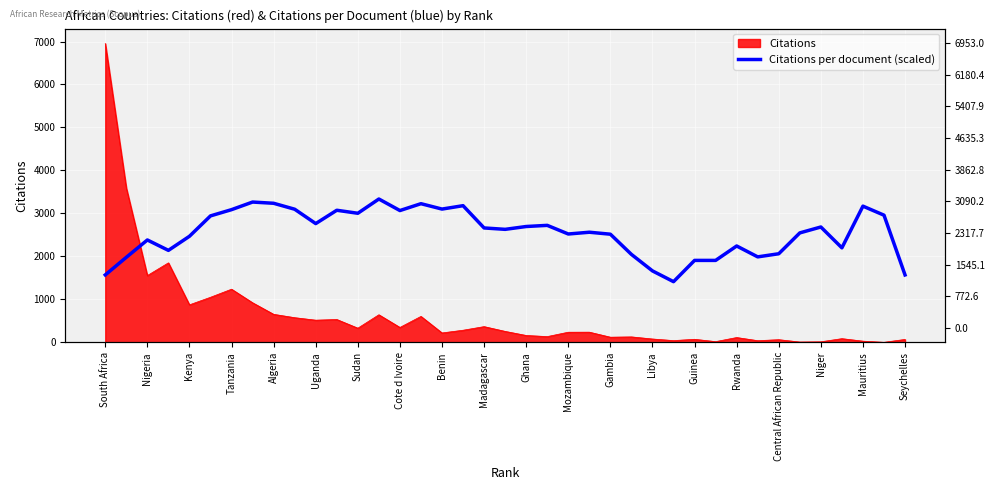

How many points are lower than both their immediate neighbors (excluding endpoints)?

10